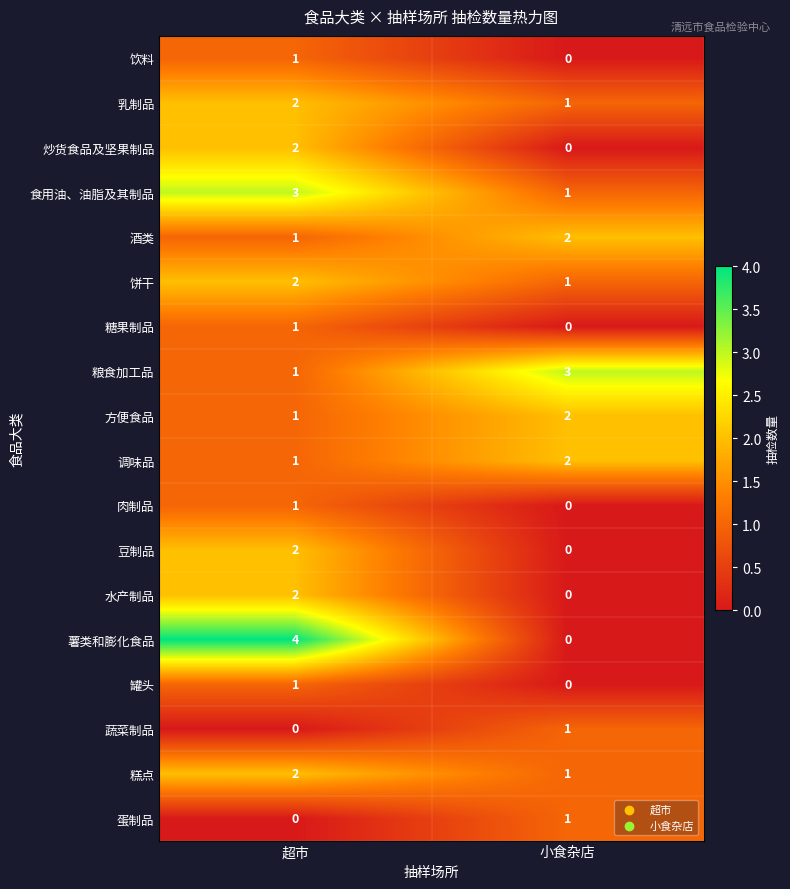

What is the spread (max minus min) of values at 小食杂店?

3